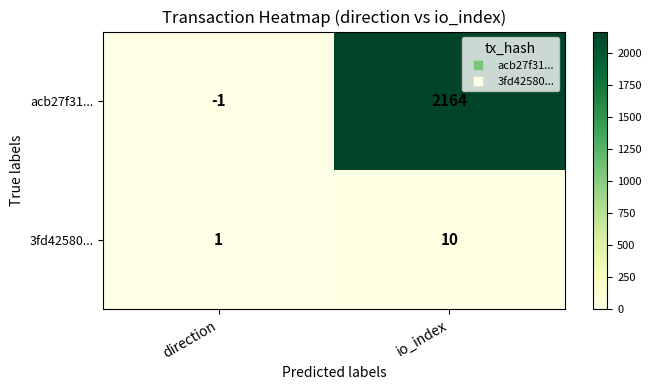

How many series are shown in this chart?

2